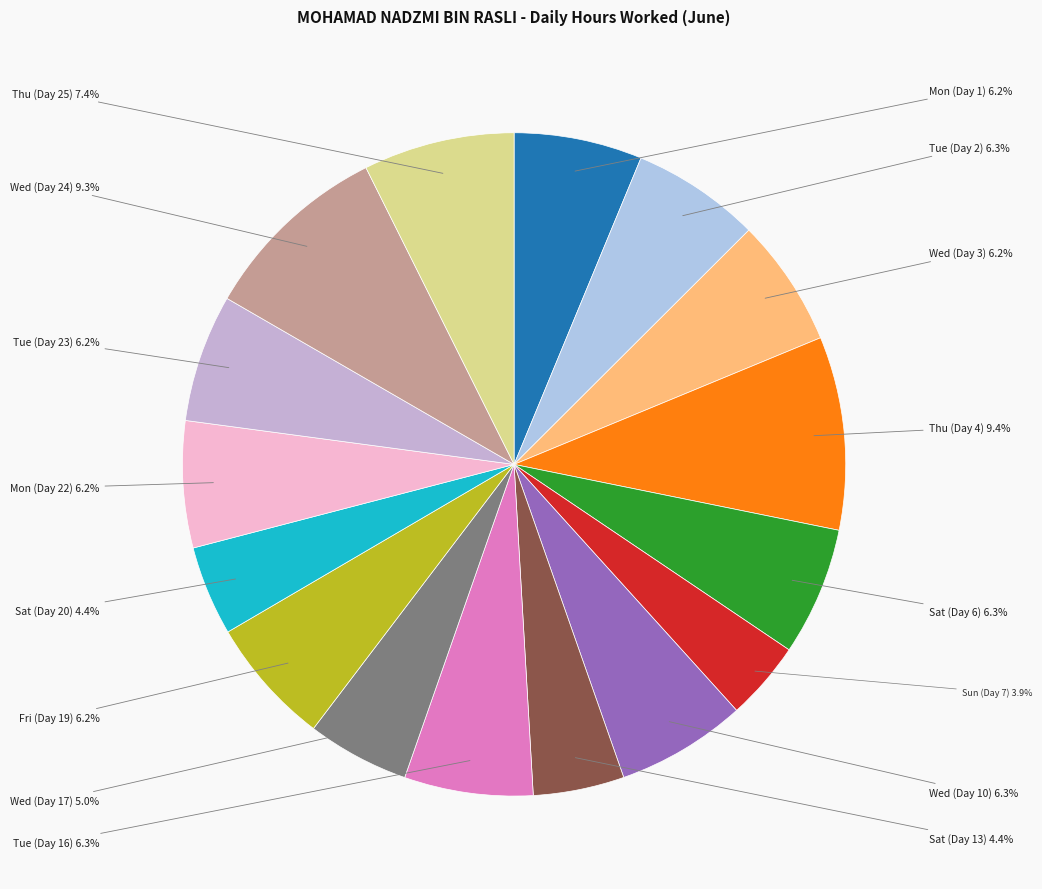

To the nearest percent, what percentage of the pie is Mon (Day 1)?

6%